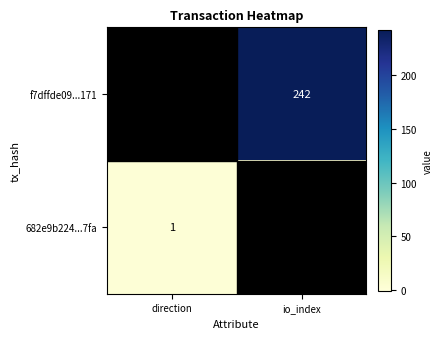

The f7dffde09...171 series shows 0 at direction. True or false?

False